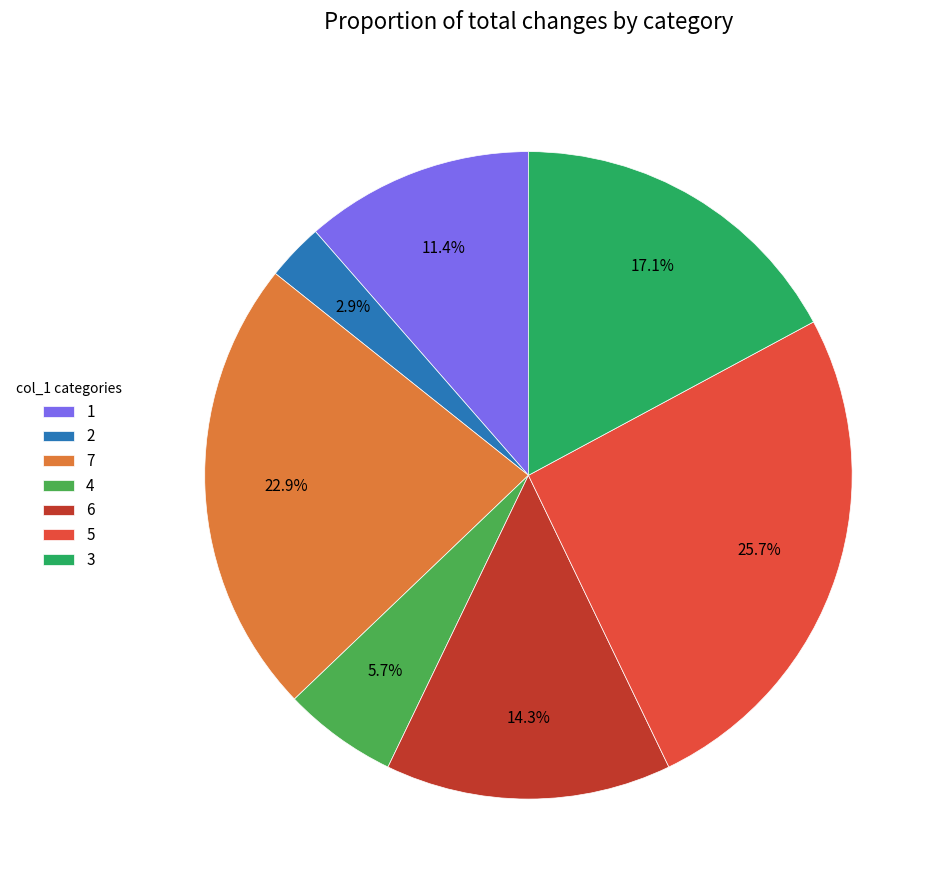

Which slice is the largest?

5